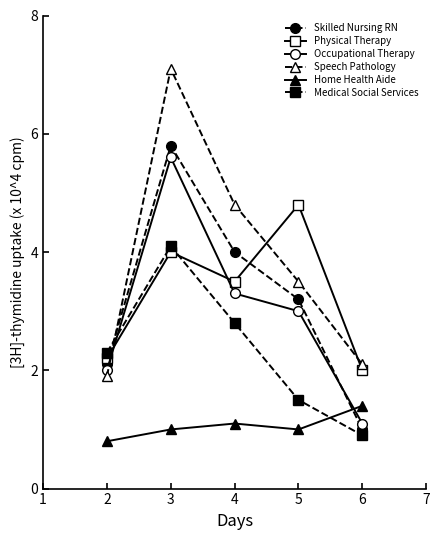

At which category is the sum across all series the highest?

3